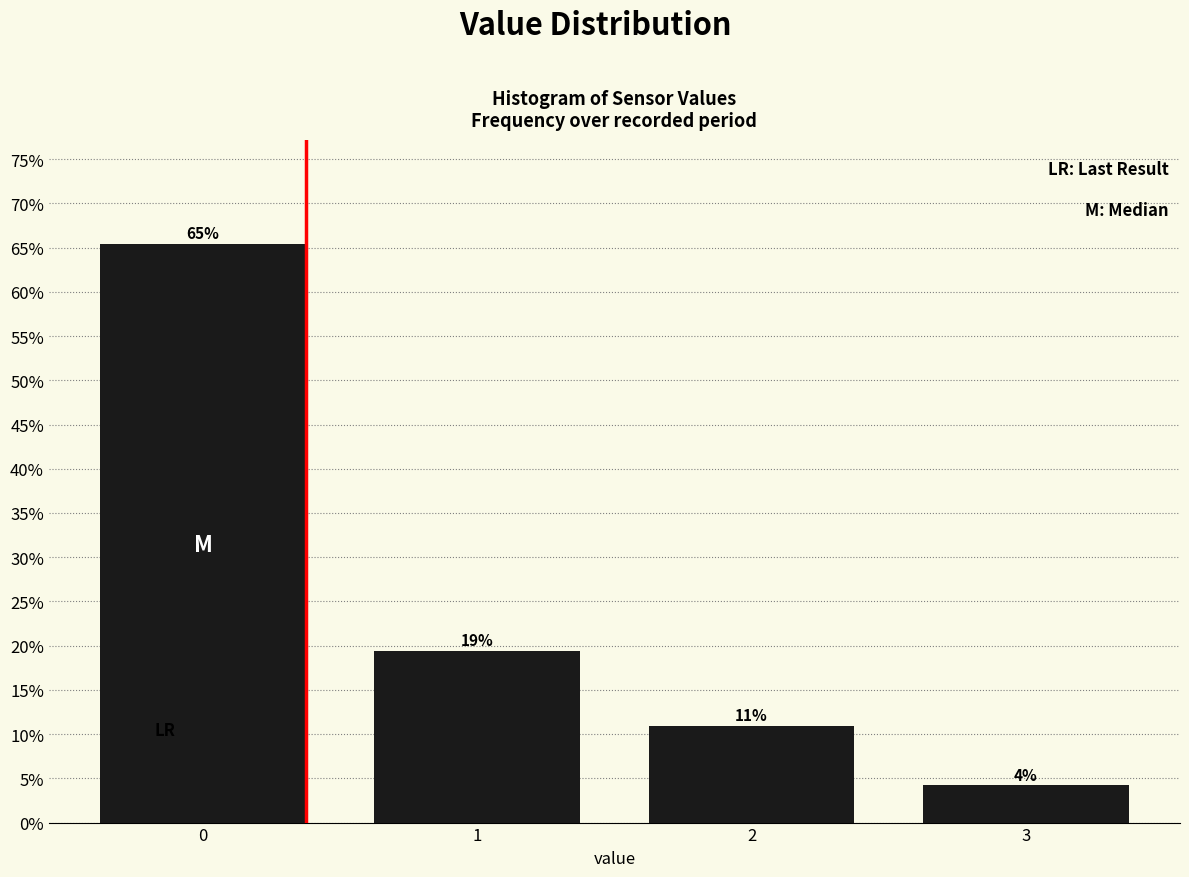

Are the bars horizontal?

No